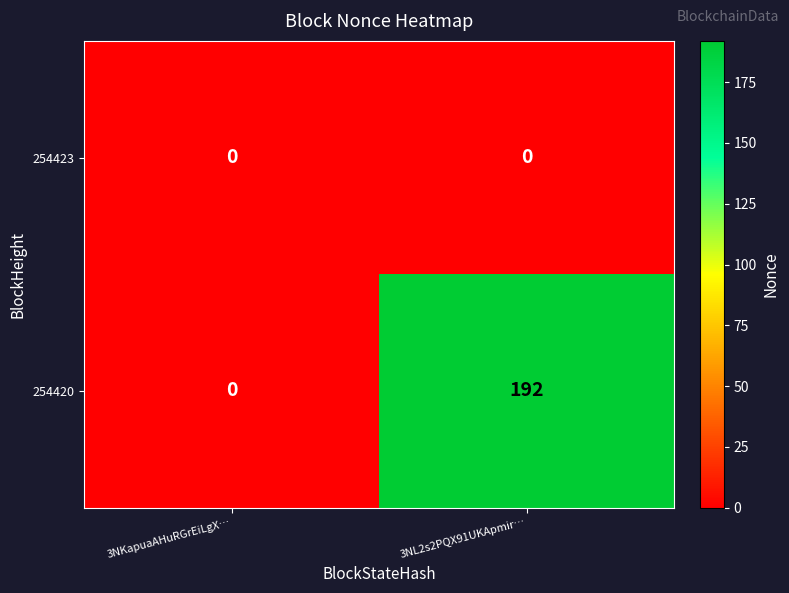

Which label corresponds to the largest value in the chart?

3NL2s2PQX91UKApmir…